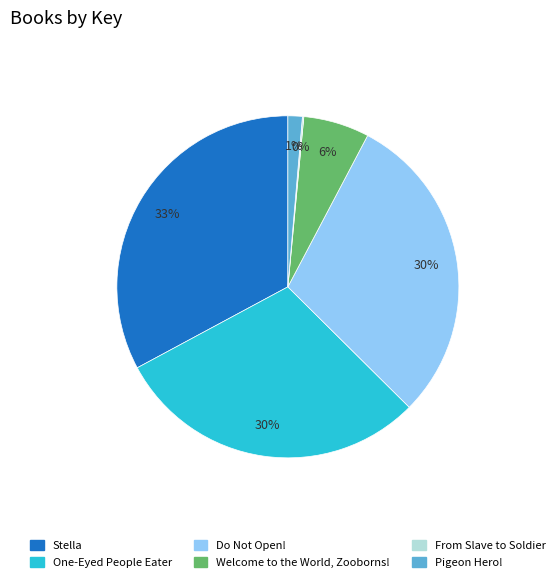

Combined, do Do Not Open! and Welcome to the World, Zooborns! account for over 50%?

No